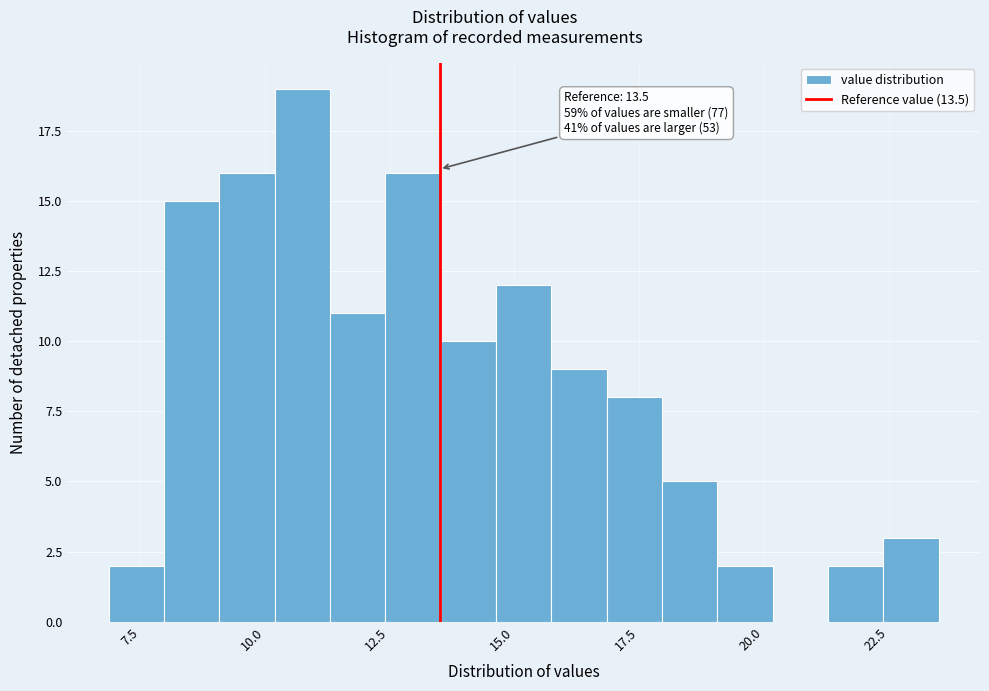

Around what value on the x-axis is the tallest bar? Give the approximate position of its centre, as read against the axis.

11.0